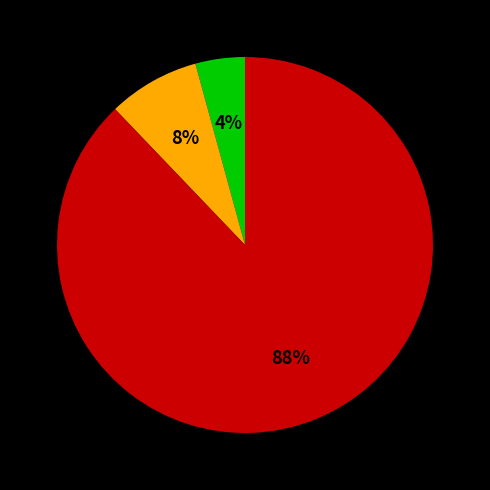

To the nearest percent, what is the difference between the largest and smallest slice percentages?

84%